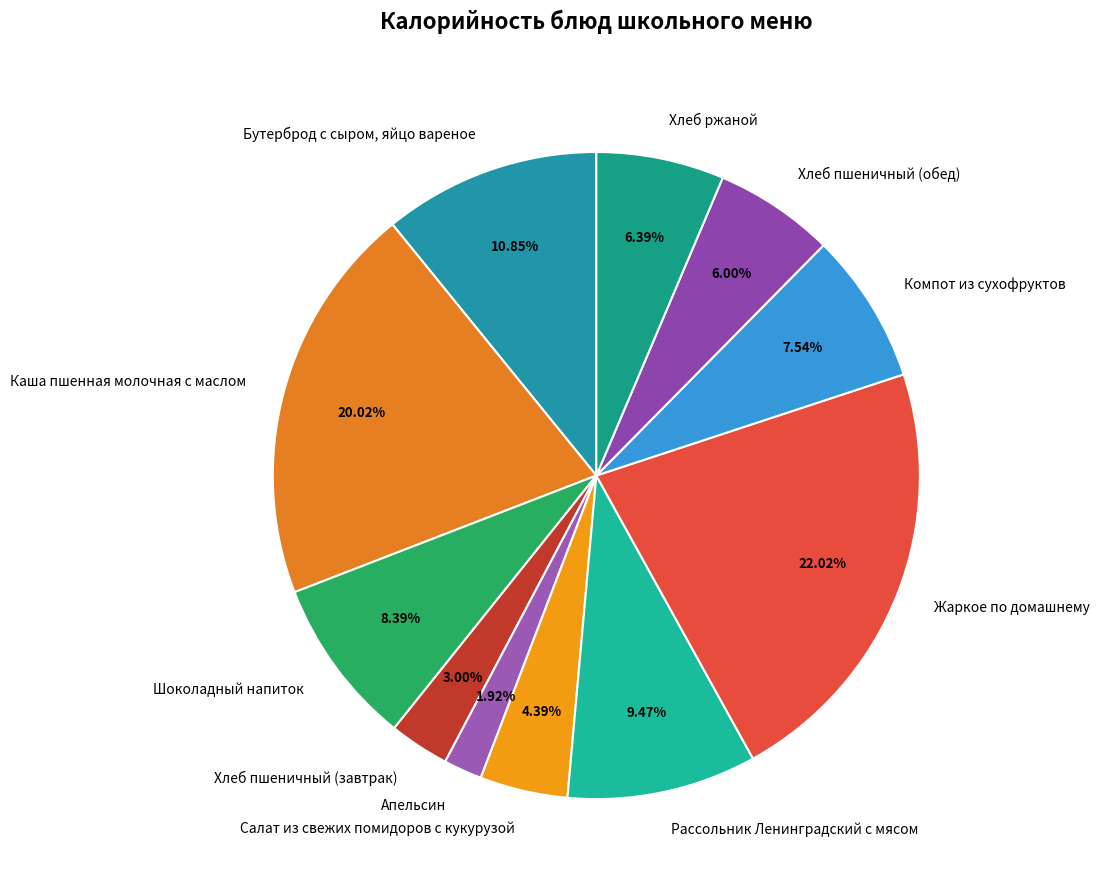

Rank the categories by value from lowest to highest.

Апельсин, Хлеб пшеничный (завтрак), Салат из свежих помидоров с кукурузой, Хлеб пшеничный (обед), Хлеб ржаной, Компот из сухофруктов, Шоколадный напиток, Рассольник Ленинградский с мясом, Бутерброд с сыром, яйцо вареное, Каша пшенная молочная с маслом, Жаркое по домашнему